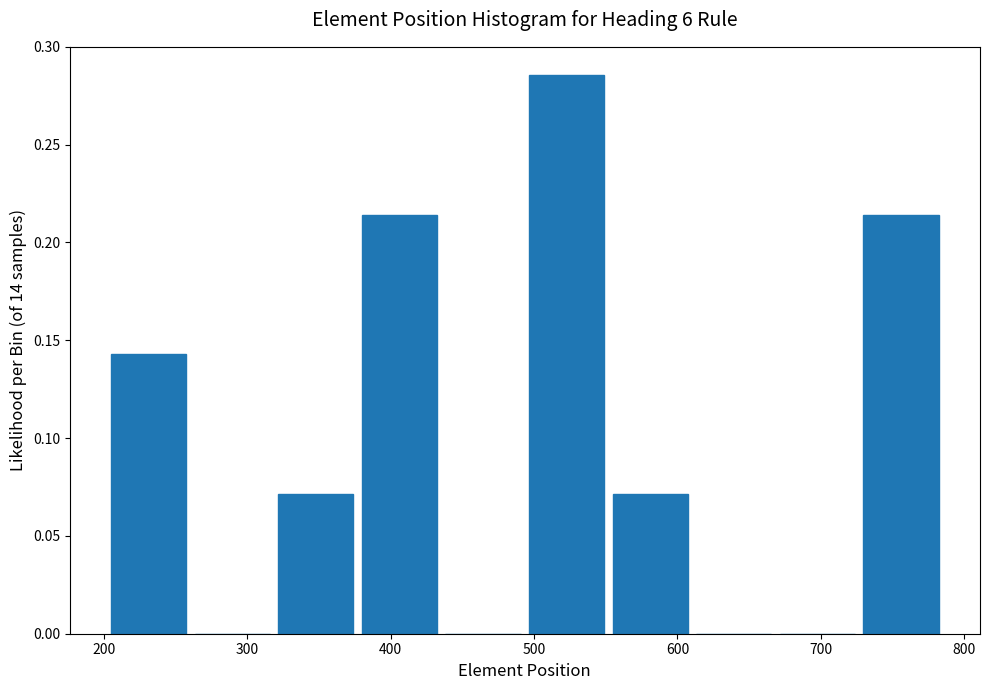

Reading left to right, list every bar in this chart as the range it spans on the x-axis followed by its height. Neither the bar edges nor the heights are printed on the chart, so give them approximately, as read against the axes.

210 to 260: 0.145
260 to 320: 0
320 to 380: 0.070
380 to 440: 0.215
440 to 500: 0
500 to 550: 0.285
550 to 610: 0.070
610 to 670: 0
670 to 730: 0
730 to 790: 0.215